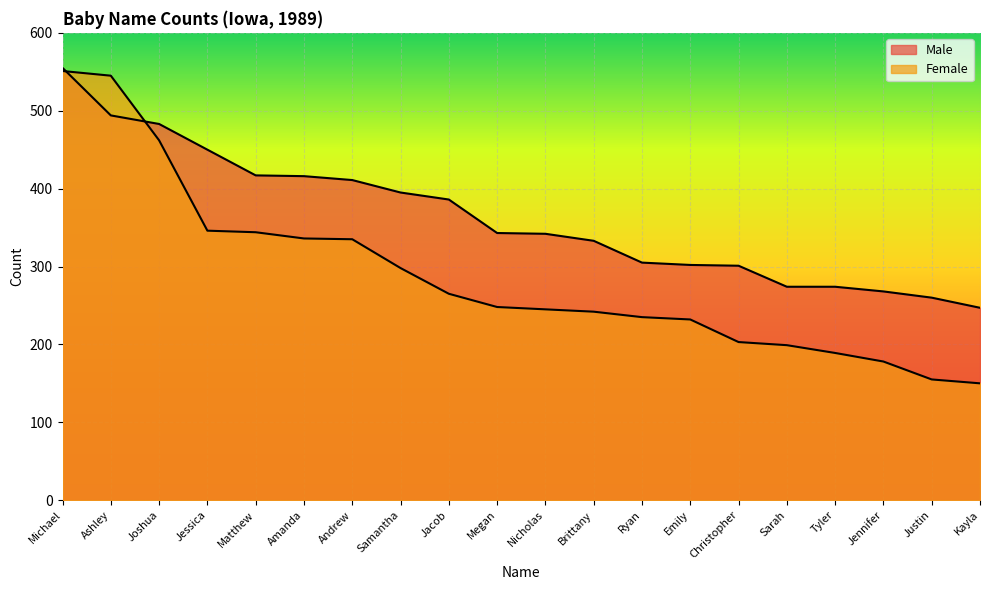

Where do Female and Male first cross each other?

Michael and Ashley